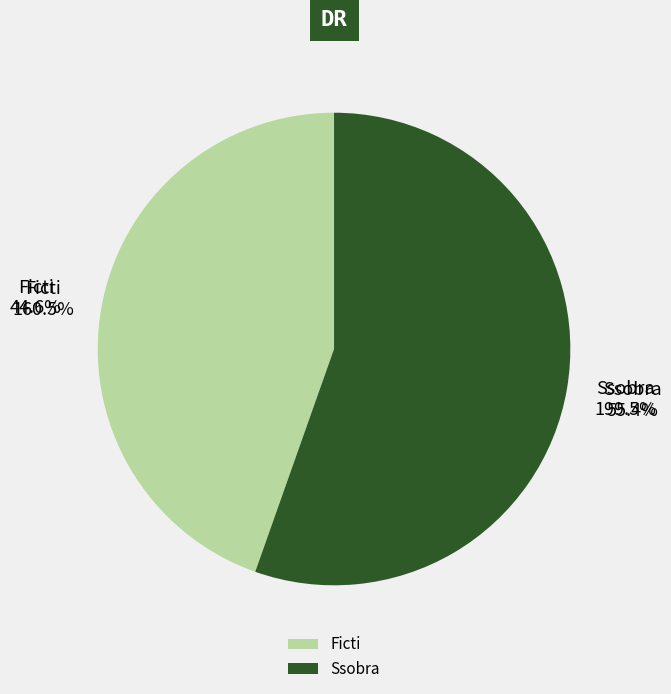

To the nearest percent, what is the combined percentage of Ssobra and Ficti?

100%